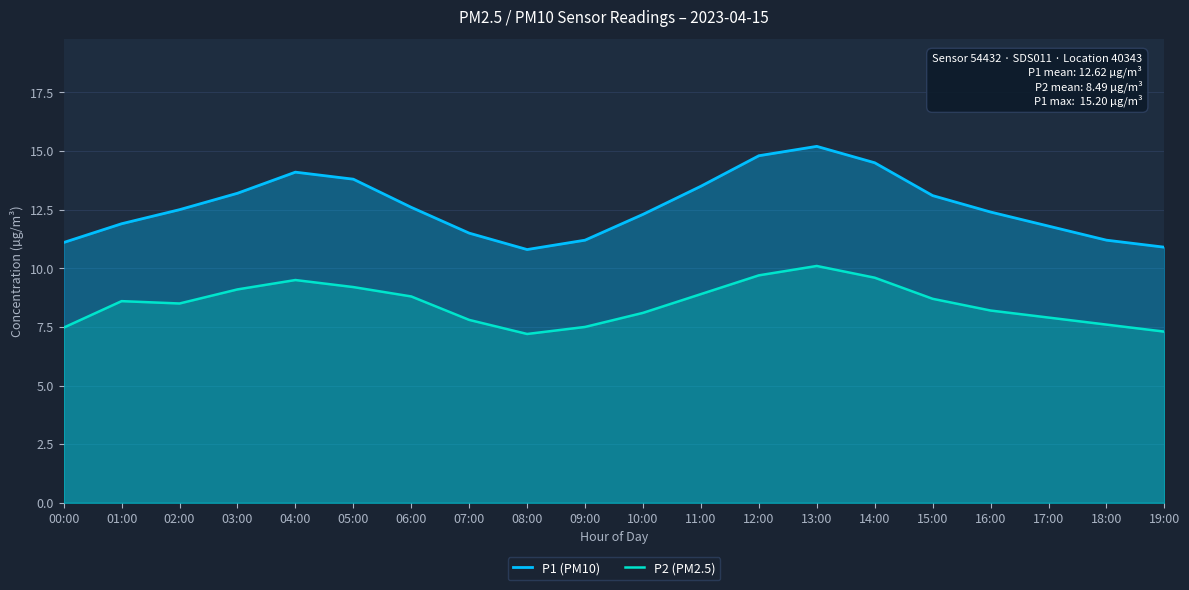

How many interior local peaks does the P1 (PM10) series have?

2